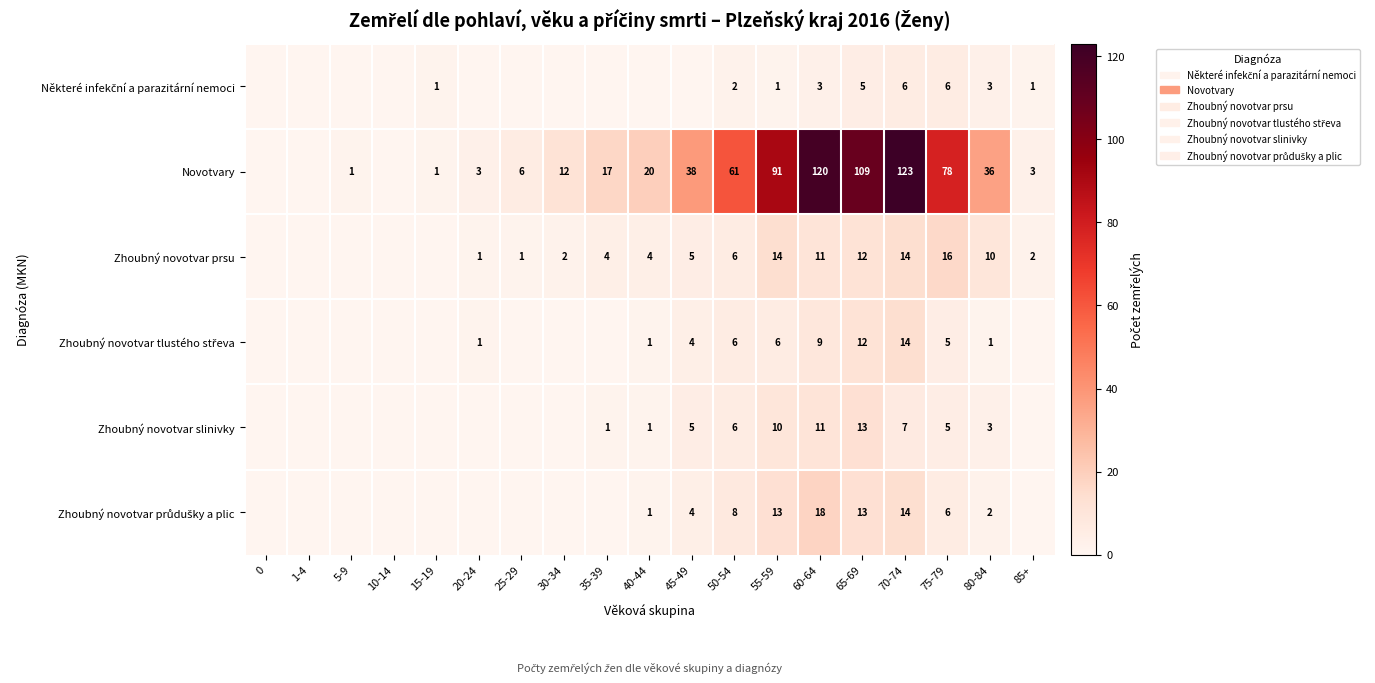

Between 30-34 and 50-54, which is larger?

50-54